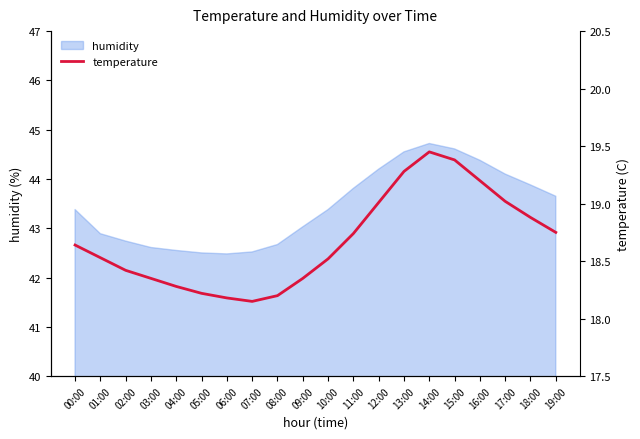

The value at 16:00 is 25.1. True or false?

False